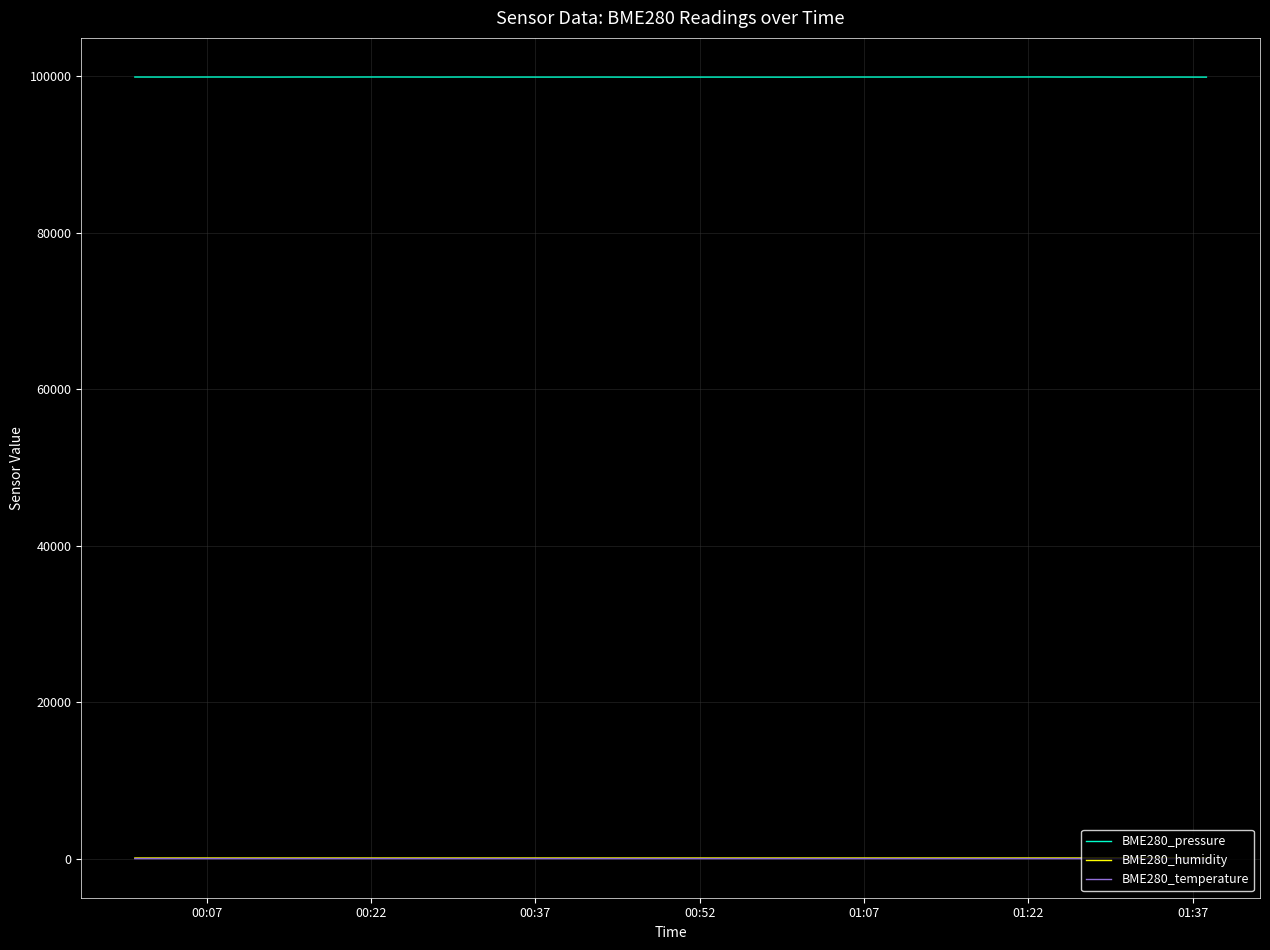

Which series has the largest total across all categories?

BME280_pressure